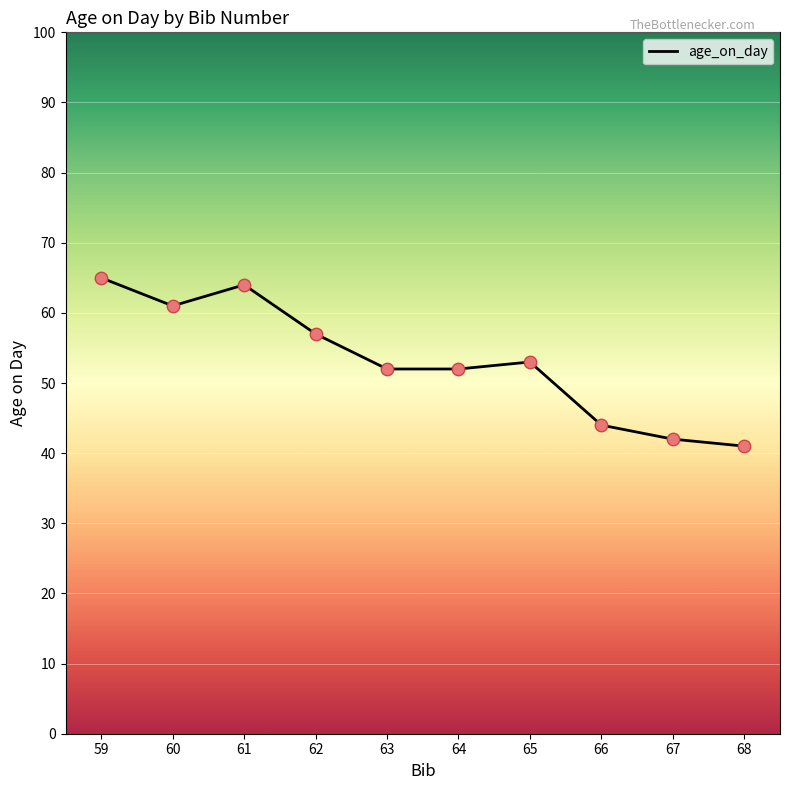

What is the ratio of the value at 59 to the value at 68?

1.6